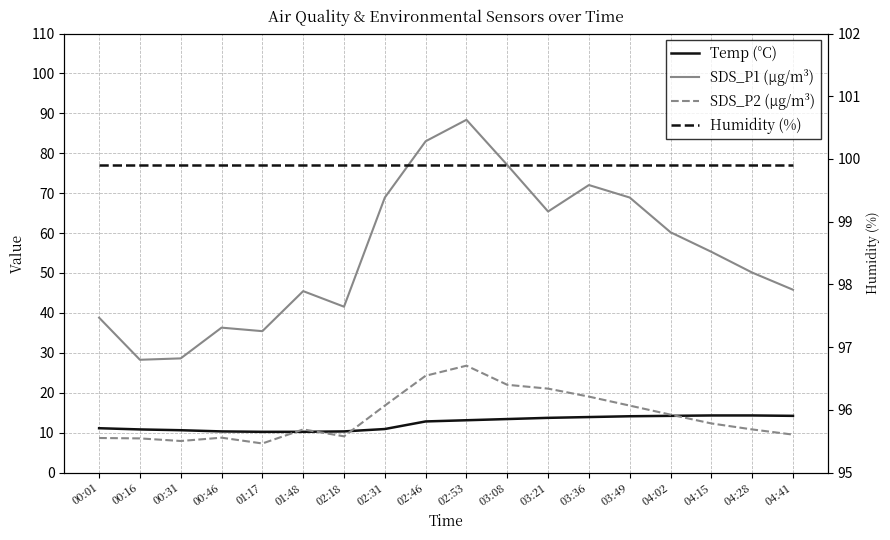

Which series has the largest range (max minus min)?

SDS_P1 (µg/m³)